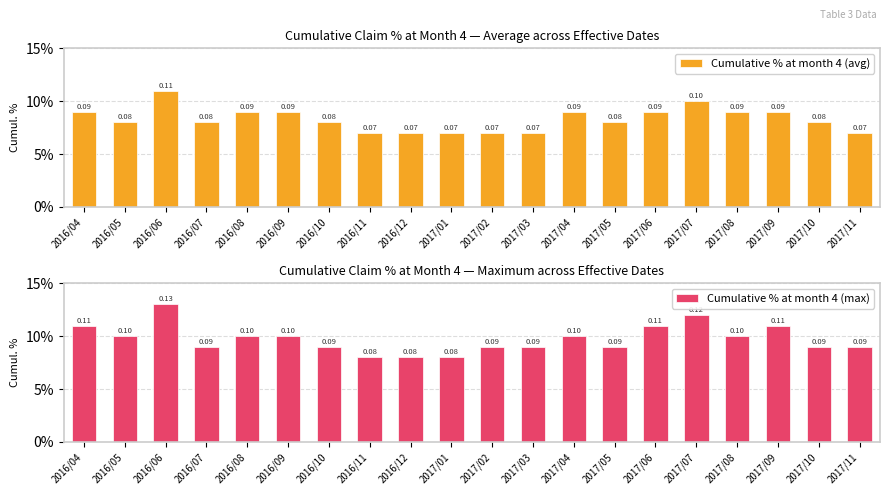

Is the value of Cumulative % at month 4 (avg) at 2016/09 greater than the value of Cumulative % at month 4 (max) at 2017/05?

No